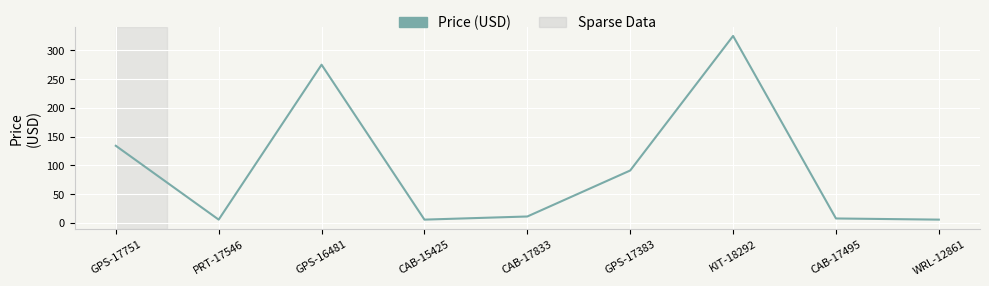

Which category has the highest value across all series?

KIT-18292